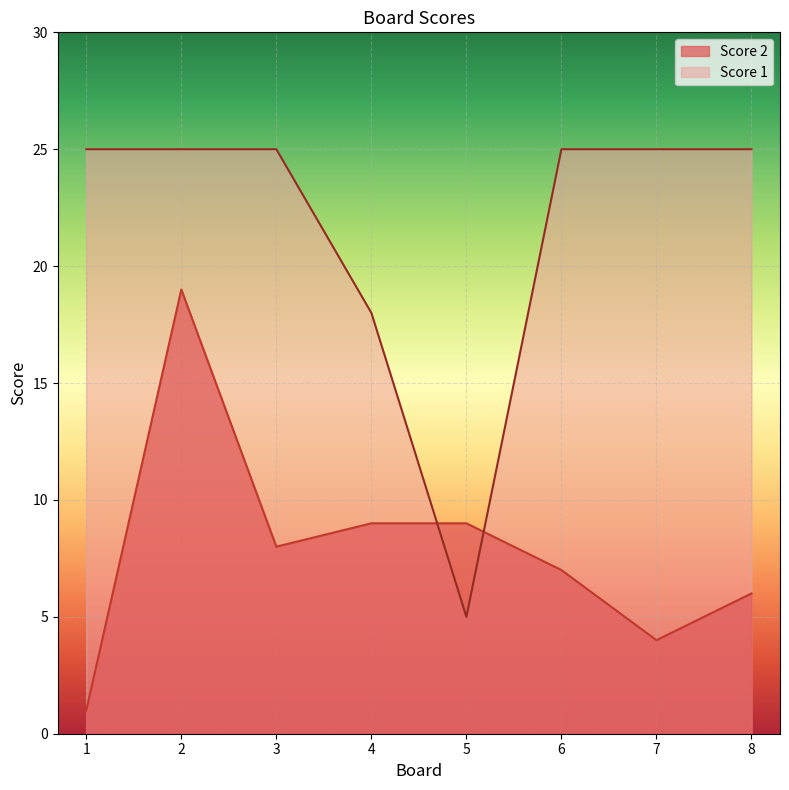

How many lines are shown in the chart?

2